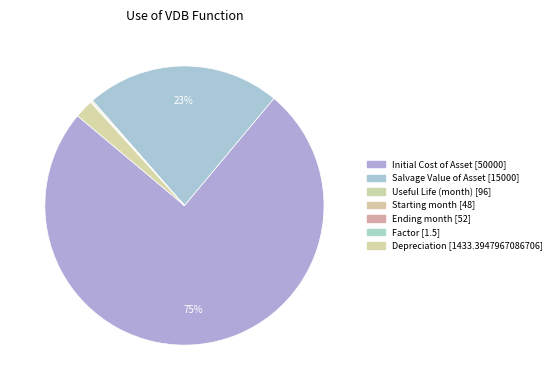

To the nearest percent, what is the average slice percentage?

14%